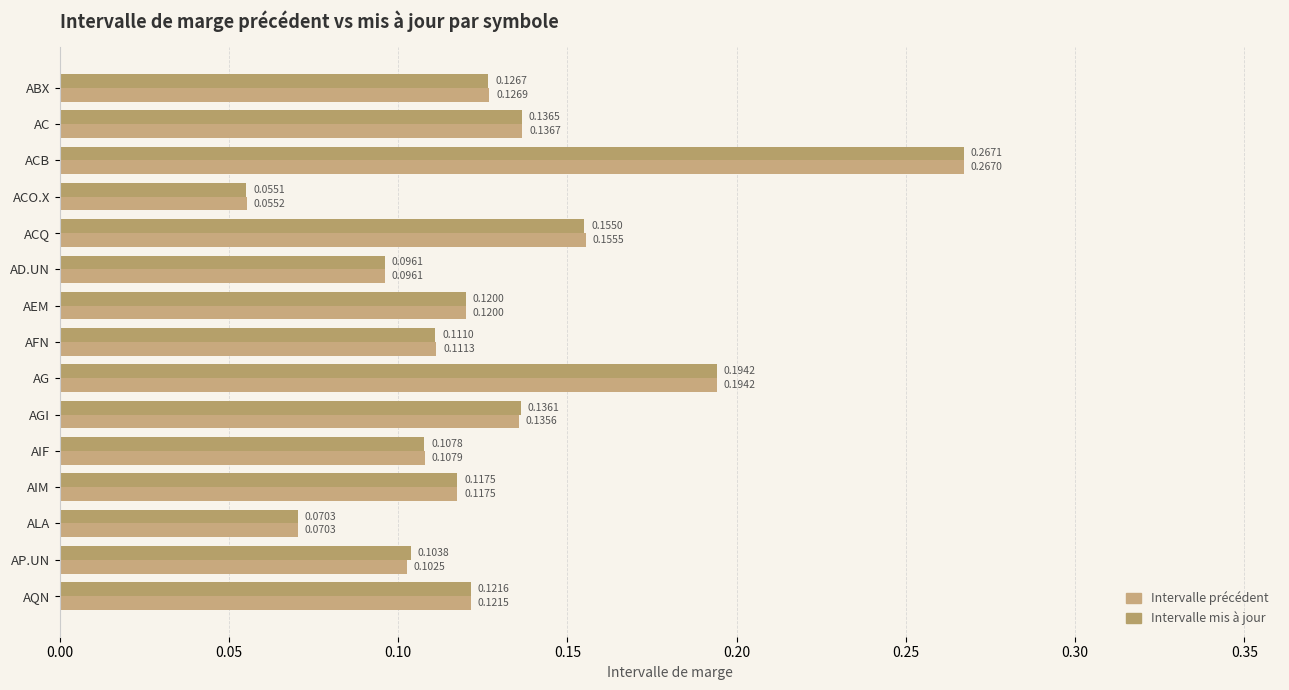

Count the number of categories in the chart.

15